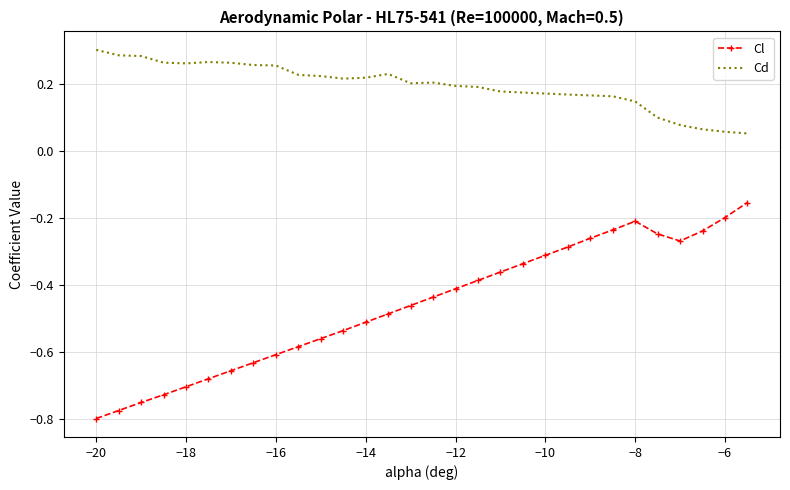

Which series has the largest range (max minus min)?

Cl